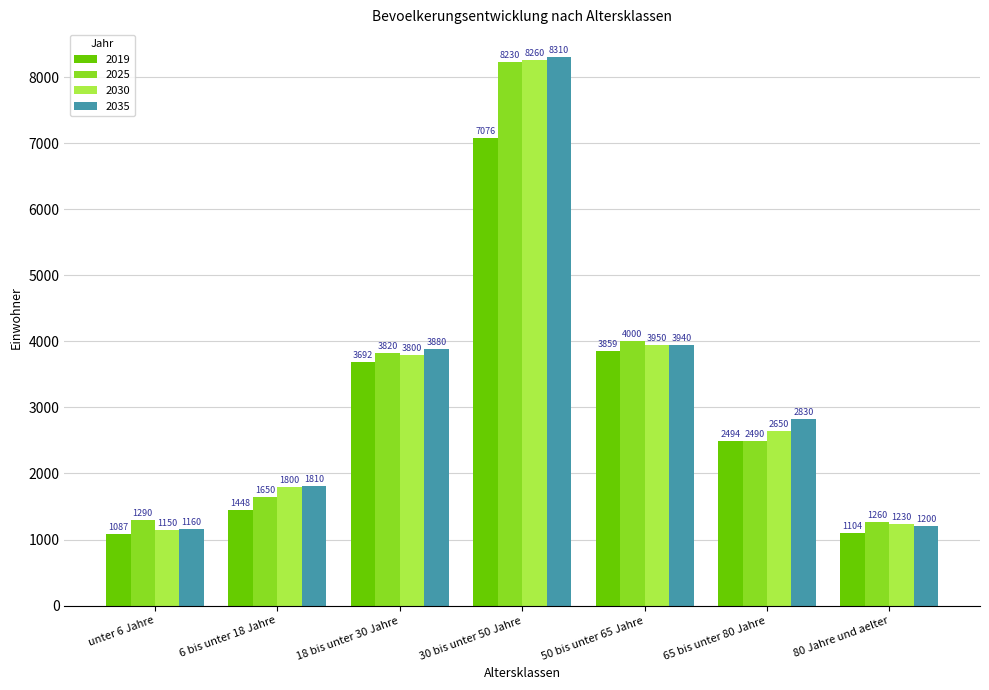

What is the sum of all 2030 values?

22840